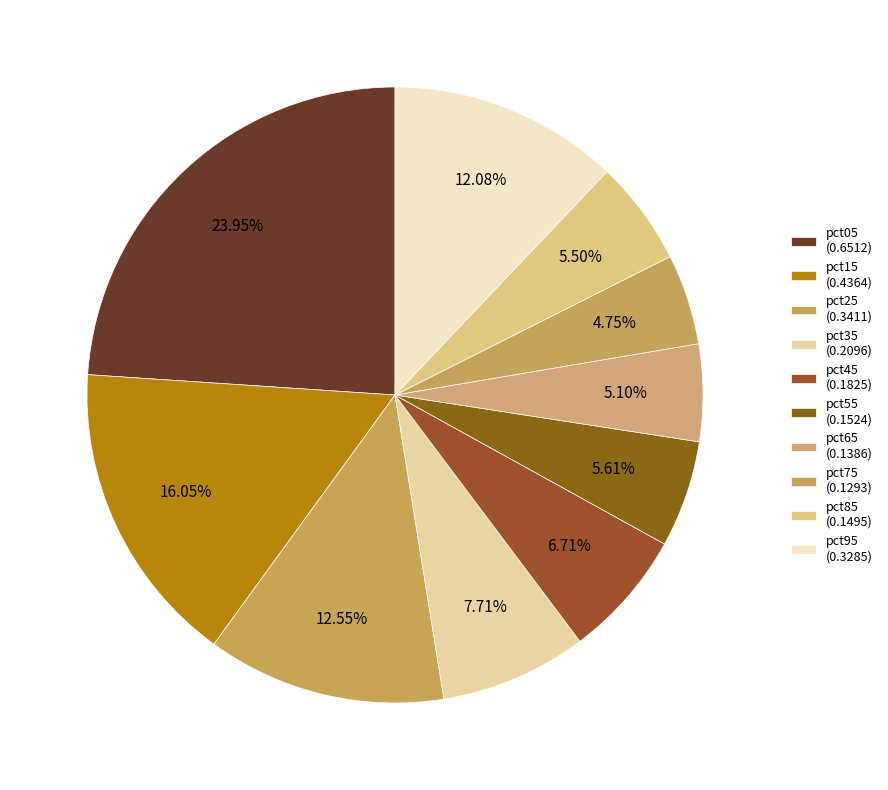

How many slices are in this pie chart?

10